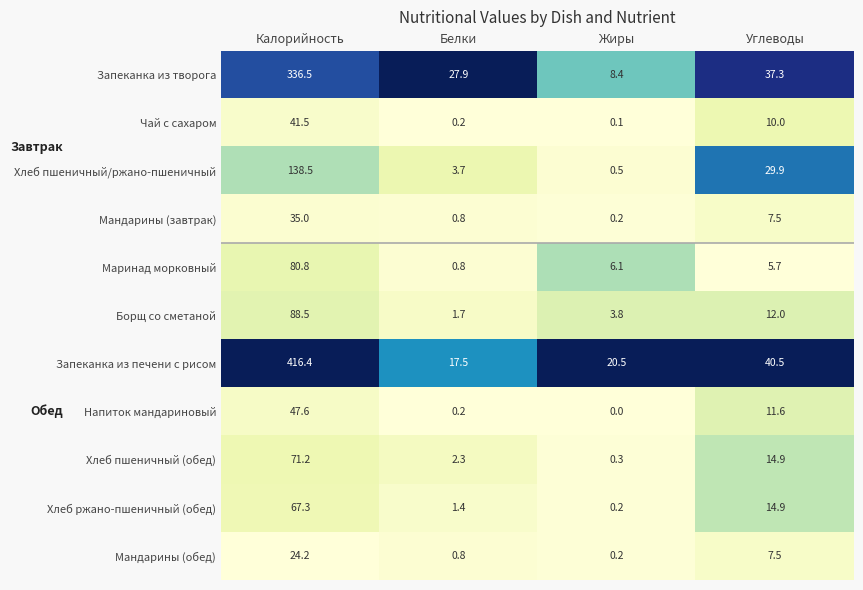

At which category is the sum across all series the highest?

Калорийность